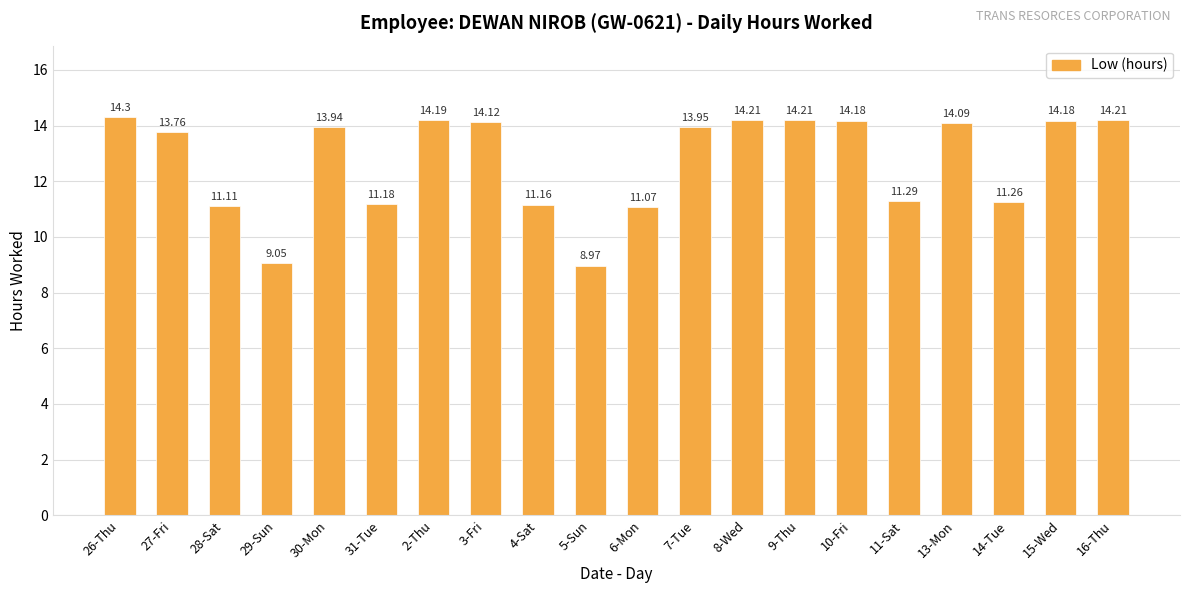

What is the difference between the values at 14-Tue and 30-Mon?

2.7